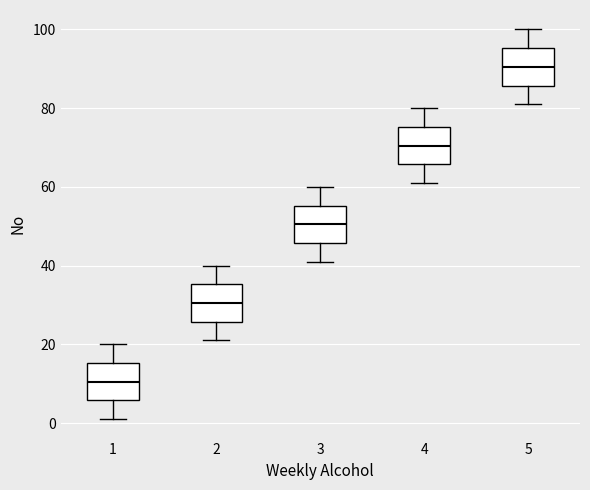

Which box has the highest median line?

5